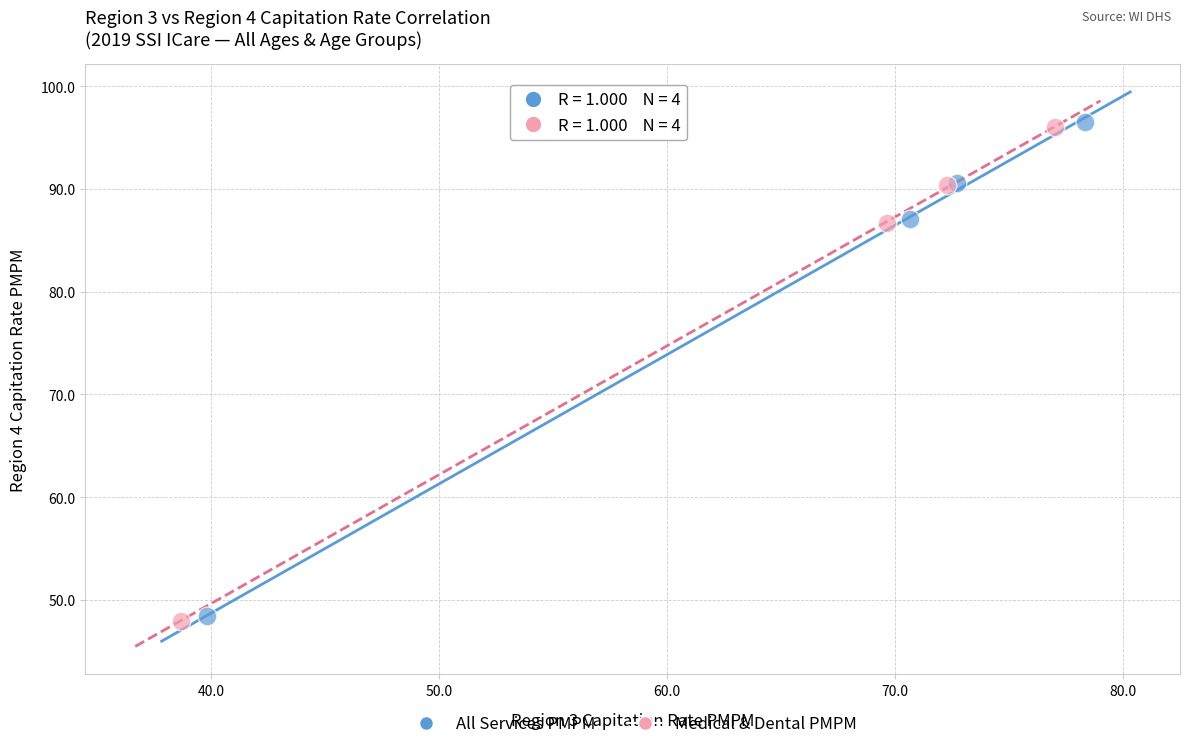

Which series has the widest spread of Y values?

All Services PMPM